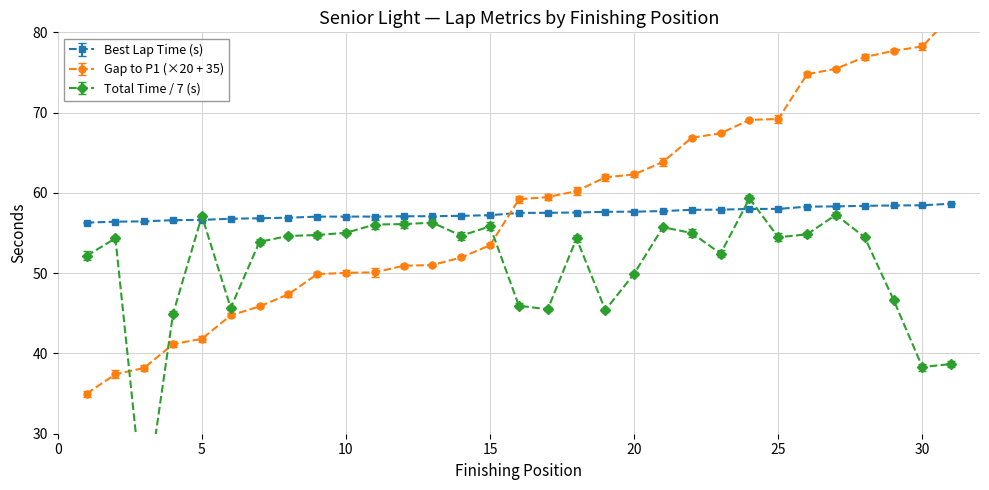

What is the sum of the Gap to P1 values at 27 and 3?

113.7